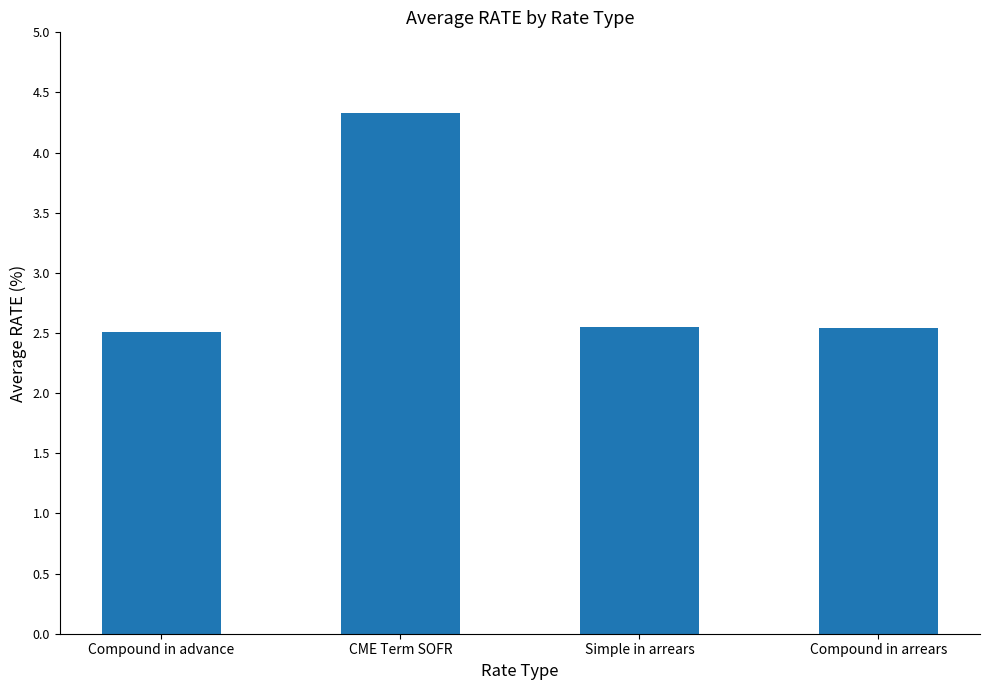

What is the value of the 4th bar from the left?

2.5